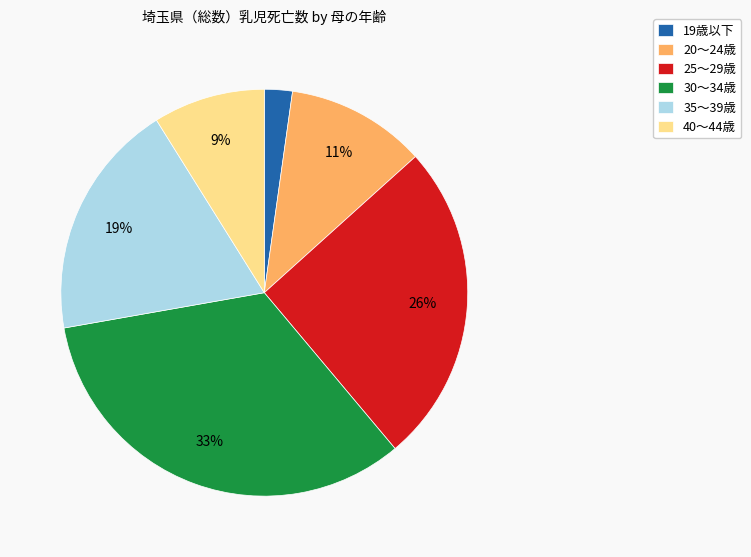

What is the ratio of the value at 35～39歳 to the value at 40～44歳?

2.1